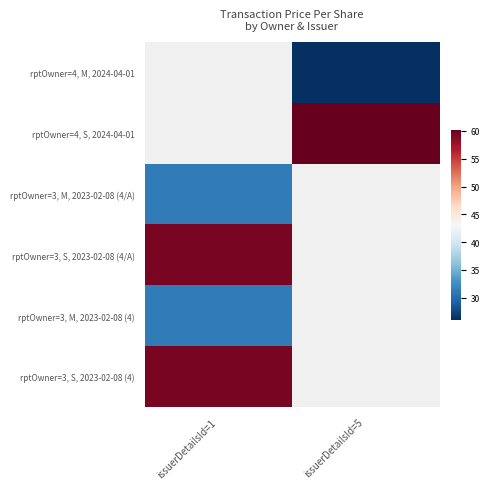

Is the value of rptOwner=4, S, 2024-04-01 at issuerDetailsId=5 greater than the value of rptOwner=3, M, 2023-02-08 (4) at issuerDetailsId=5?

No